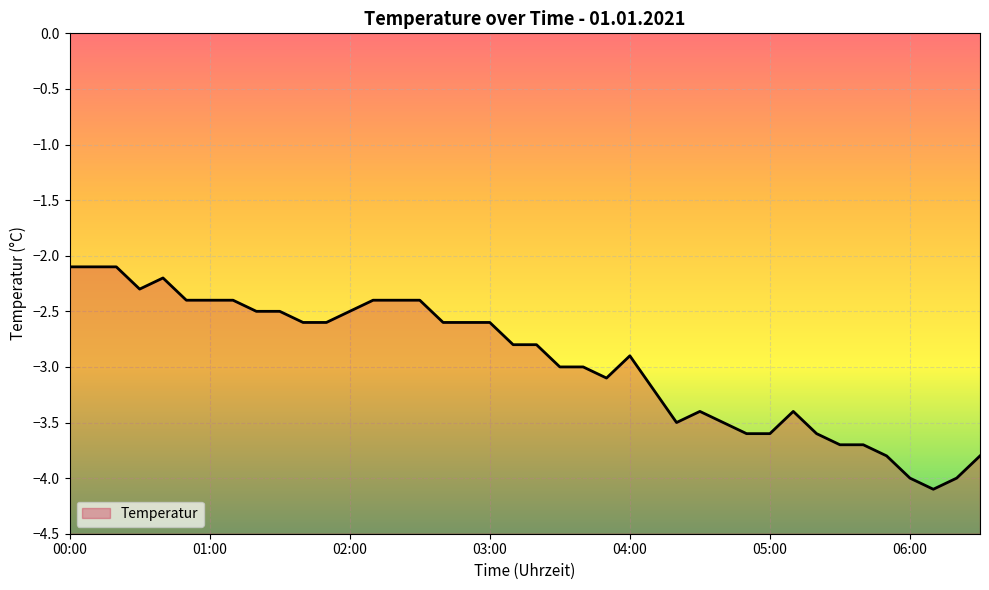

Does the chart display data point markers on the line(s)?

No